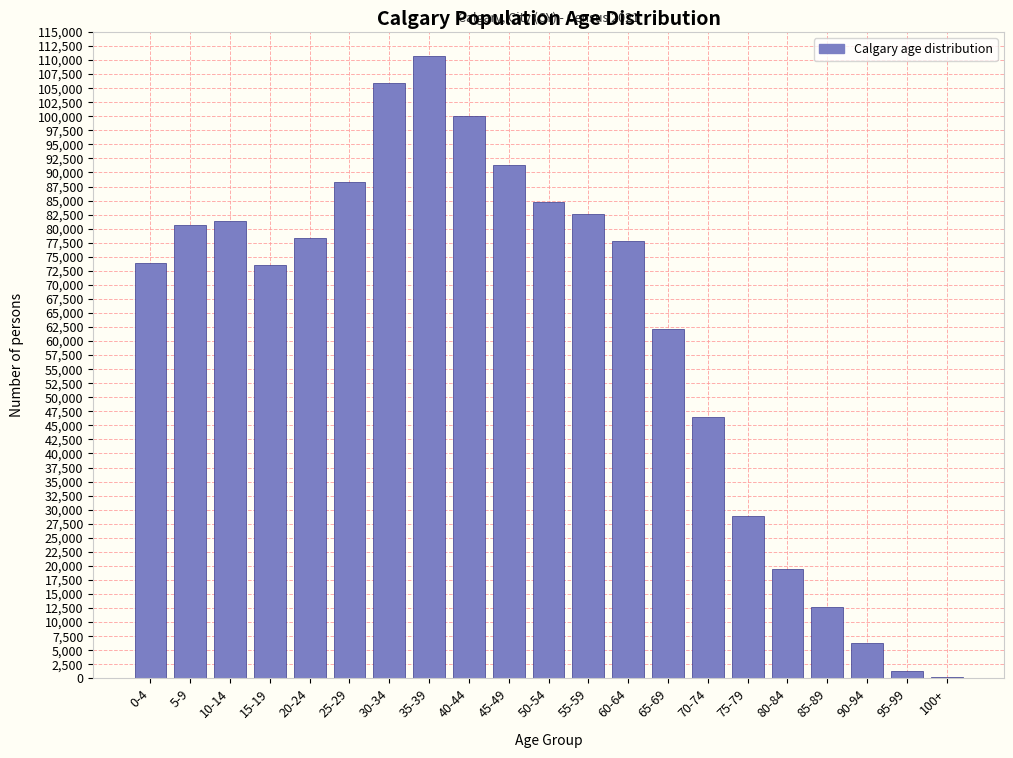

Where is the data nearest to the value 55480?

65-69